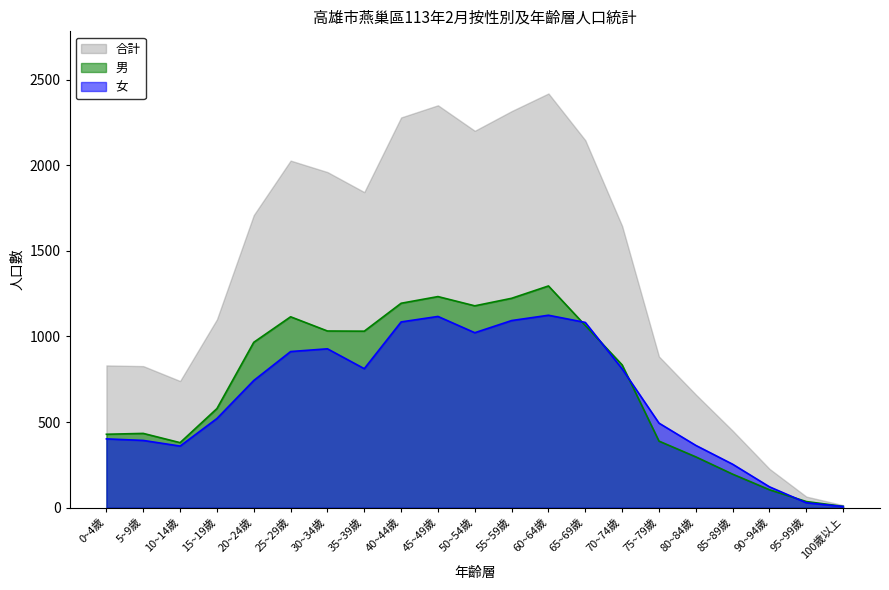

Where is the first local maximum for 男?

5~9歲